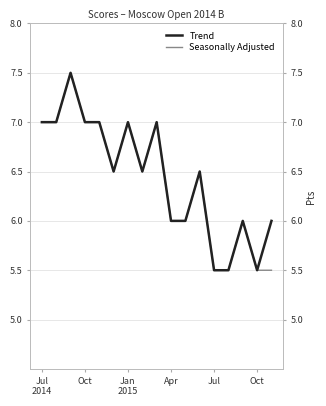

List the series in order of their overall mean, lowest first.

Seasonally Adjusted, Trend